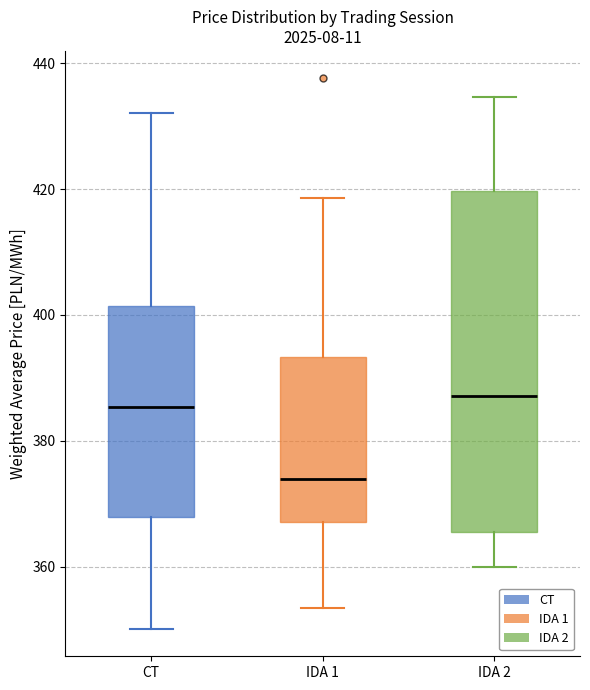

Reading left to right, read every box against the y-axis: the position of its median line, the range the box covers, and the ends of its whiskers. The values are not printed on the chart, so give them approximately, as read against the axis.

CT: median 386, box 368 to 402, whiskers 350 to 432
IDA 1: median 374, box 368 to 394, whiskers 354 to 418
IDA 2: median 388, box 366 to 420, whiskers 360 to 434